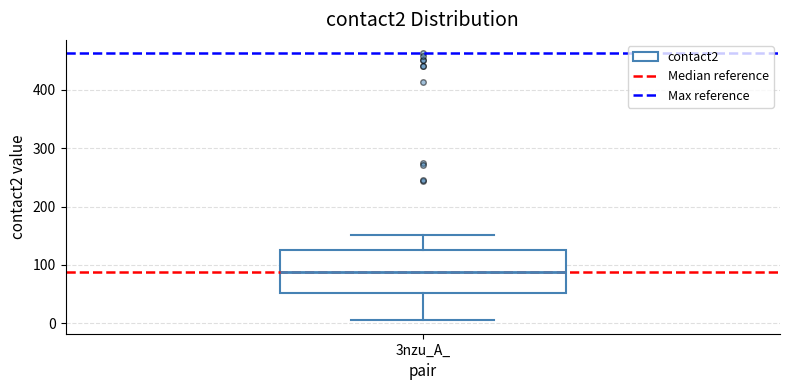

Where does the upper whisker of the box for 3nzu_A_ end on the y-axis? The values are not printed on the chart, so give them approximately, as read against the axis.

150